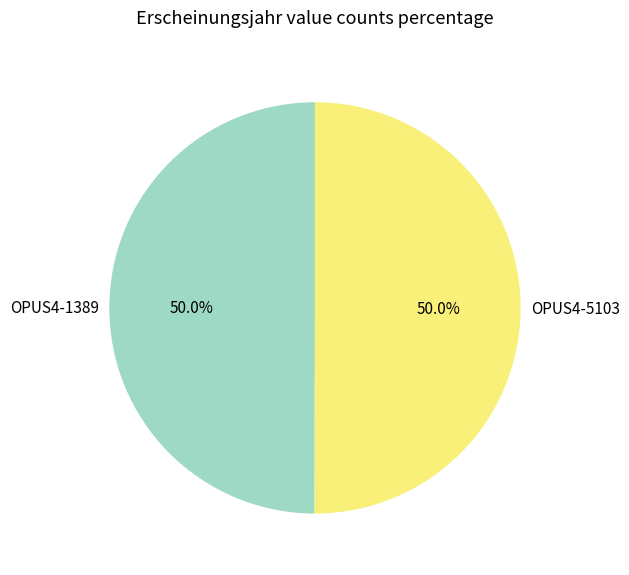

Do OPUS4-1389 and OPUS4-5103 together represent more than half of the pie?

Yes